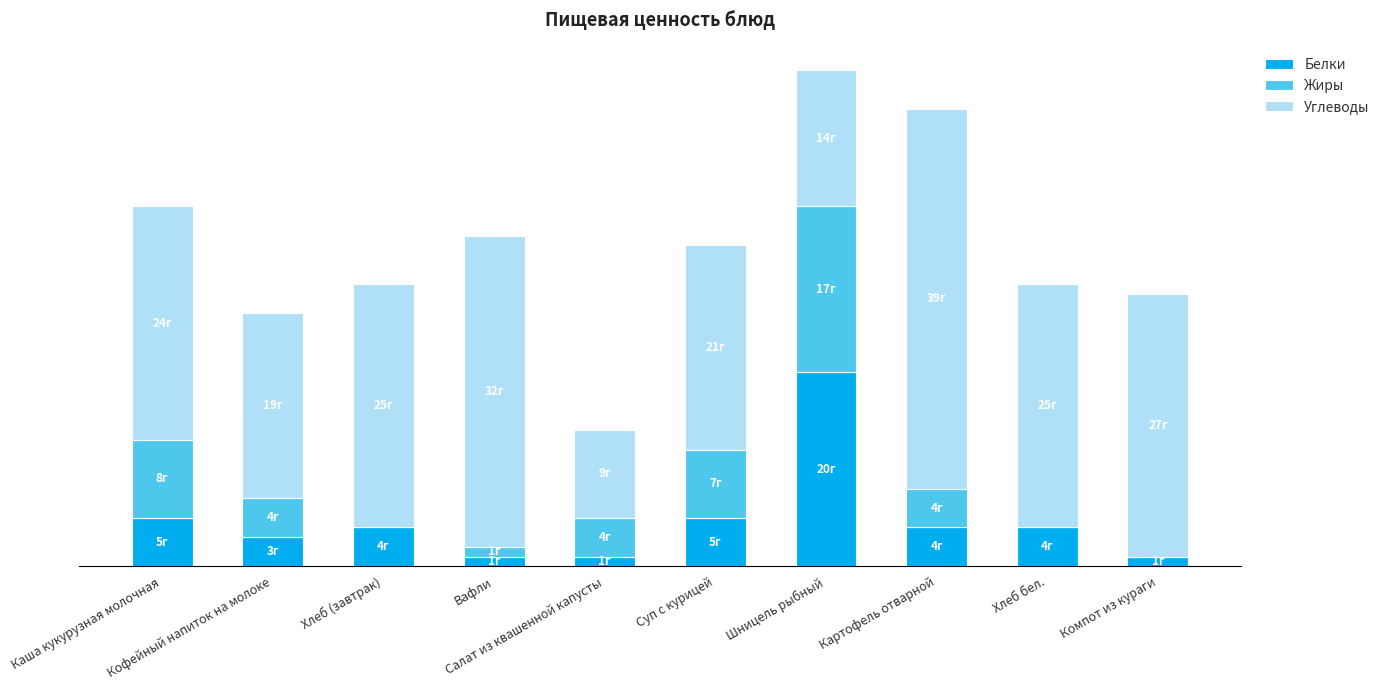

What is the label of the 1st bar from the right?

Компот из кураги